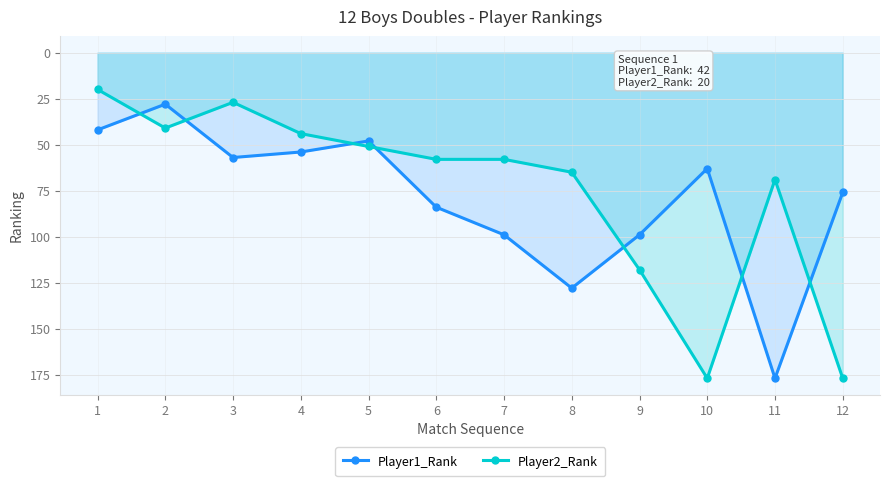

True or false: Player1_Rank has a value of 30 at 4.

False